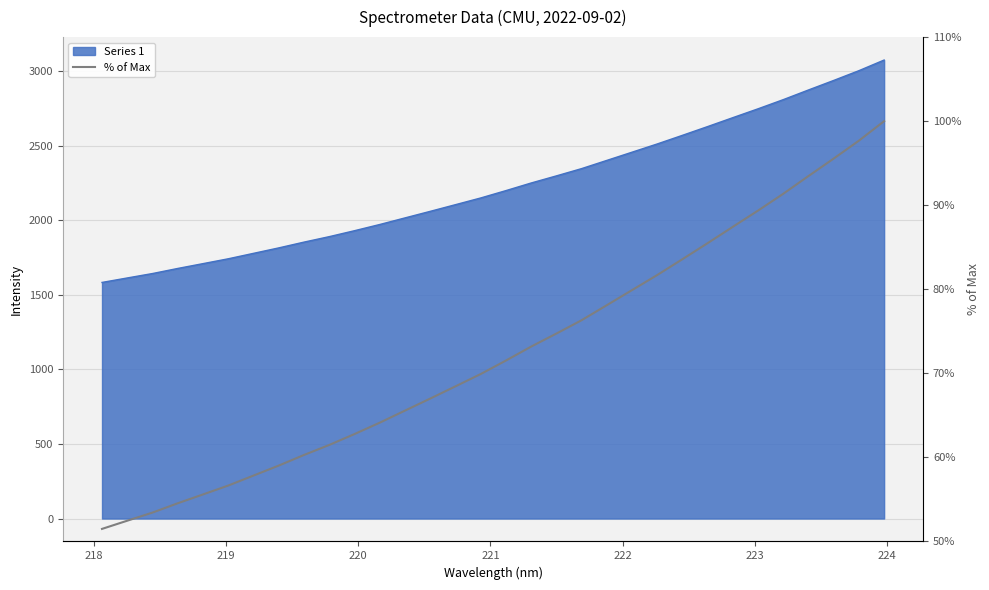

How many lines are shown in the chart?

1